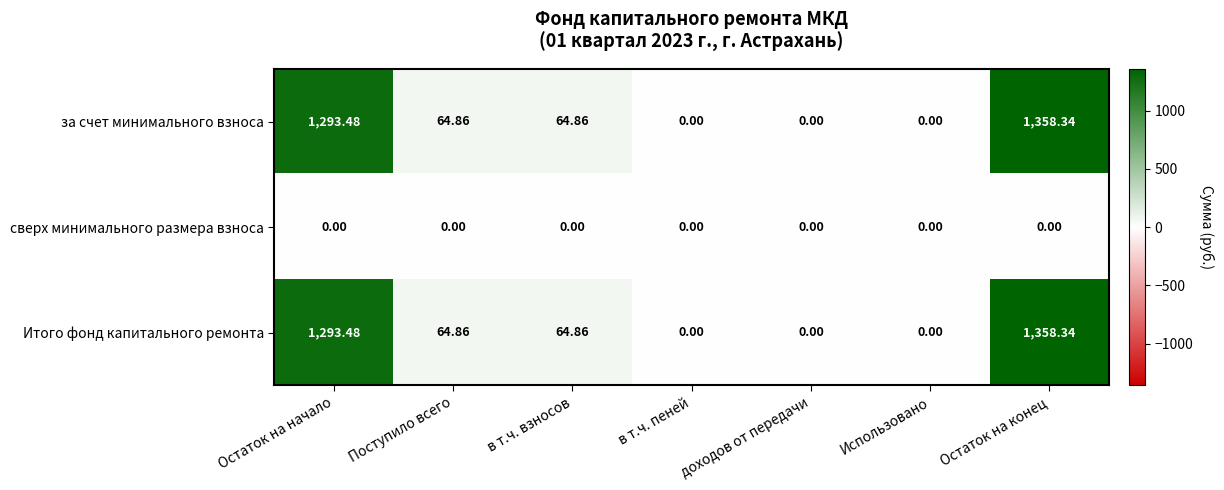

At which label does за счет минимального взноса reach its peak?

Остаток на конец